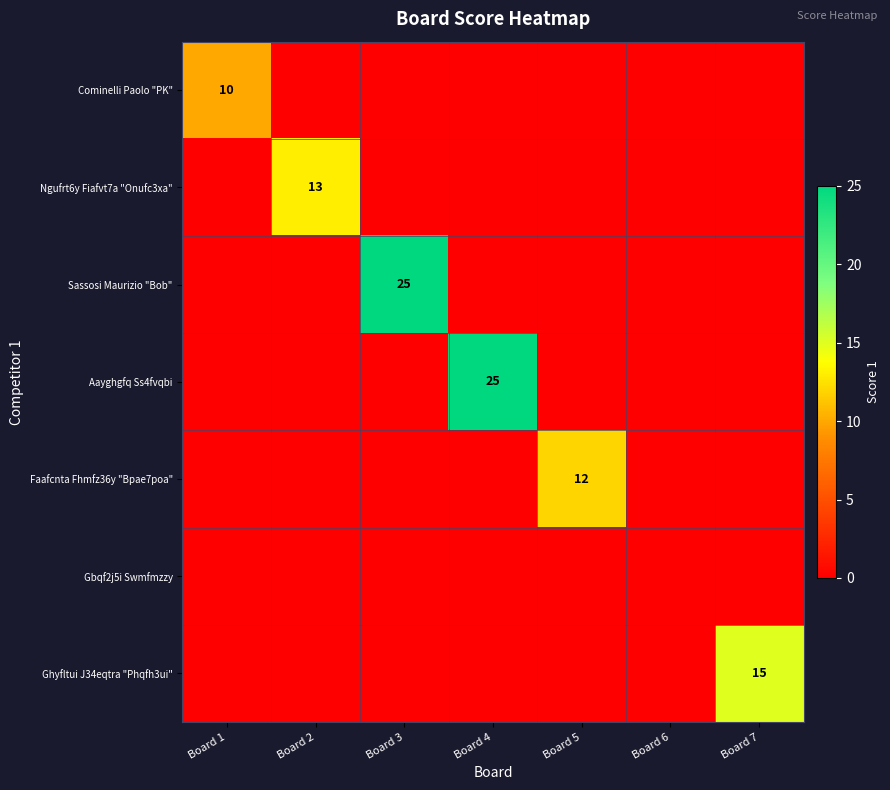

The Sassosi Maurizio "Bob" series shows 25 at Board 3. True or false?

True